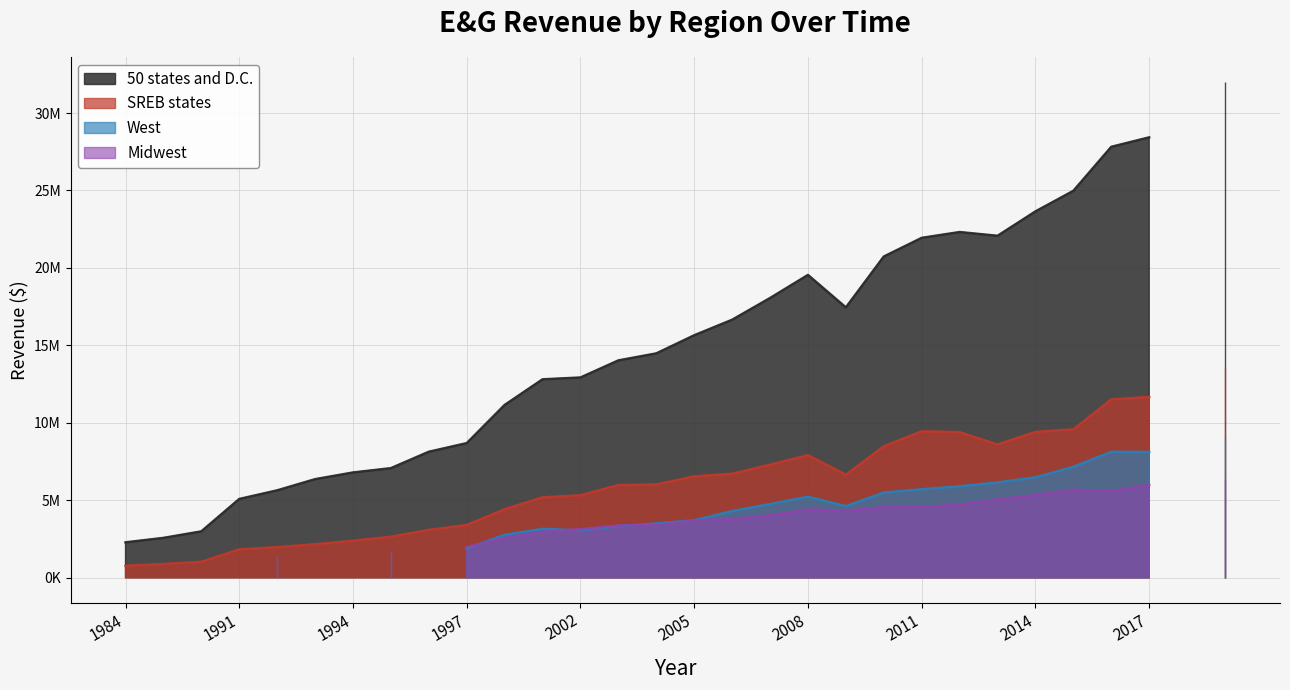

Does the chart have visible grid lines?

Yes